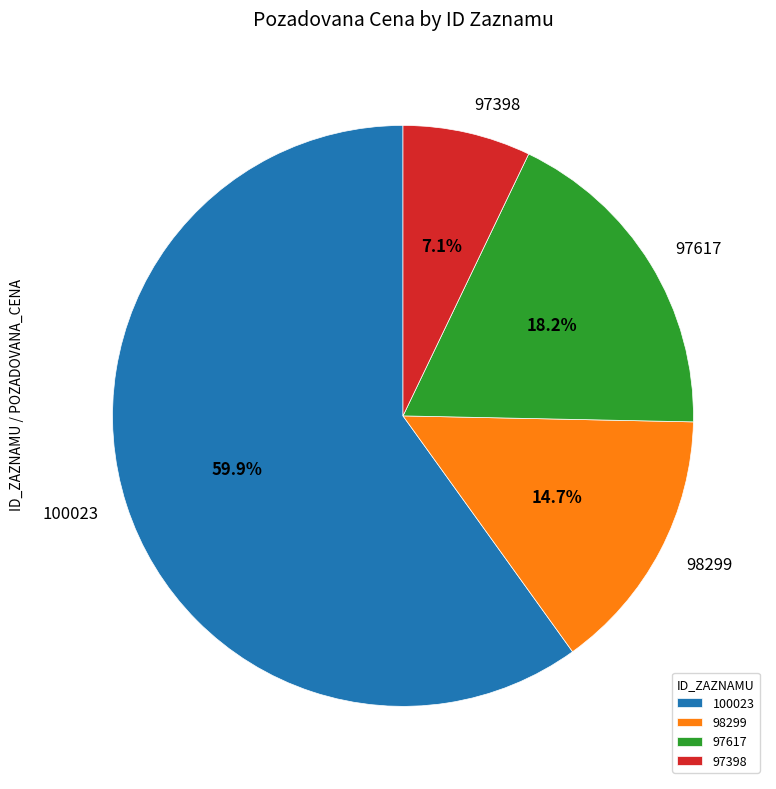

How many slices are in this pie chart?

4